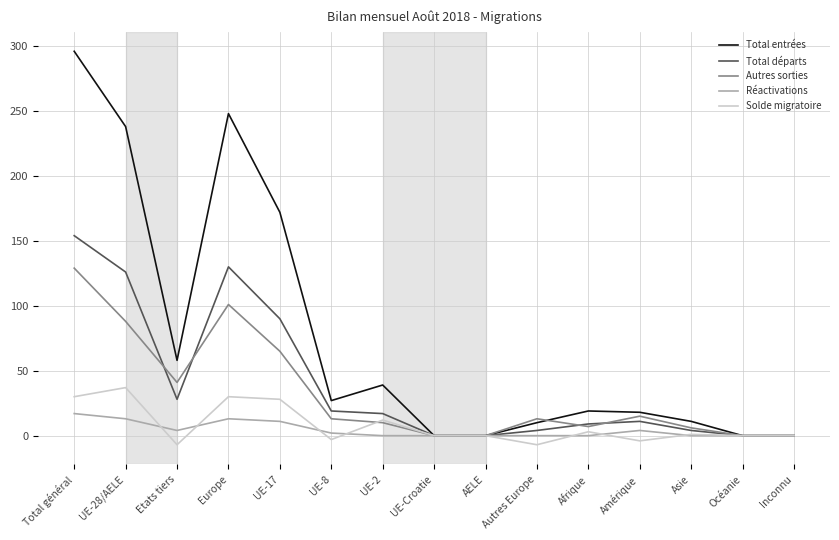

How many values in the Total départs series are below 11?

7